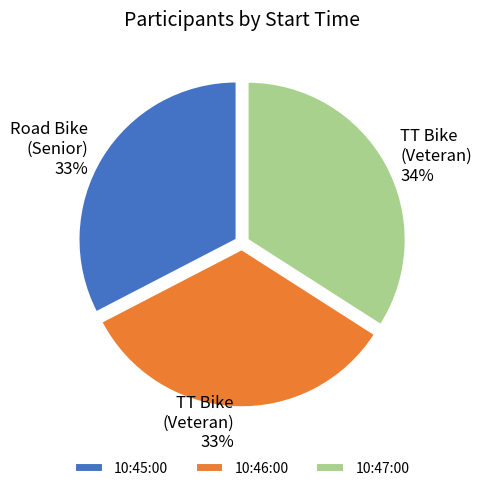

What percentage is the 10:46:00 slice, to the nearest percent?

33%